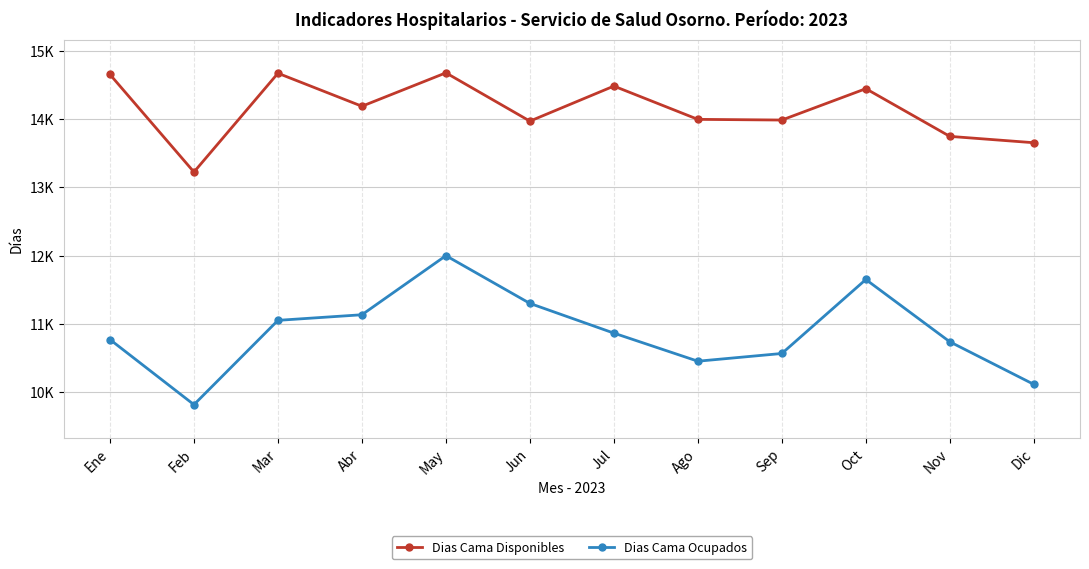

Which label corresponds to the smallest value in the chart?

Feb